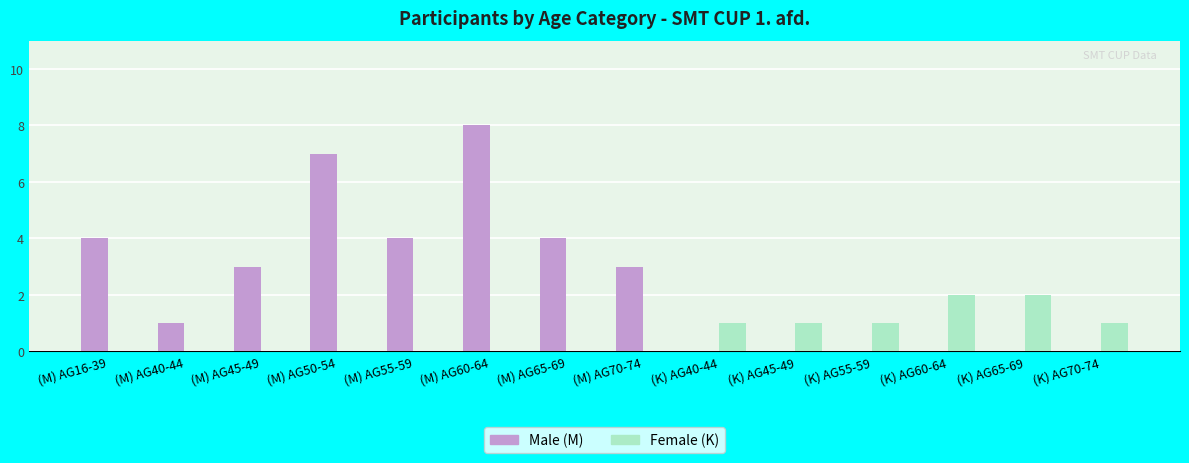

Between (M) AG60-64 and (K) AG45-49, which series saw the biggest shift?

Male (M)